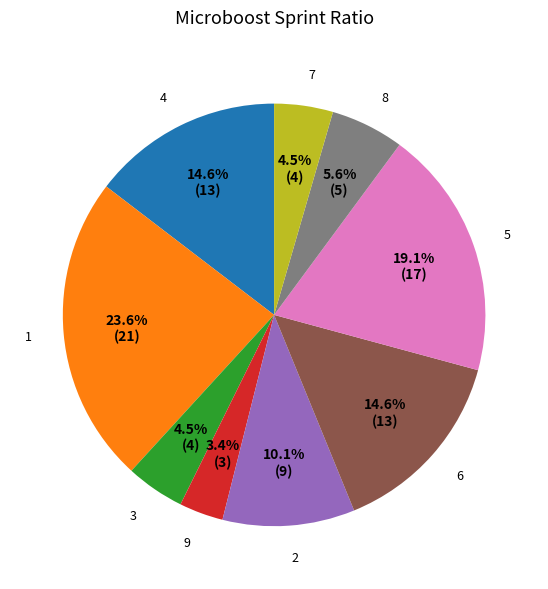

How many segments does this pie chart have?

9